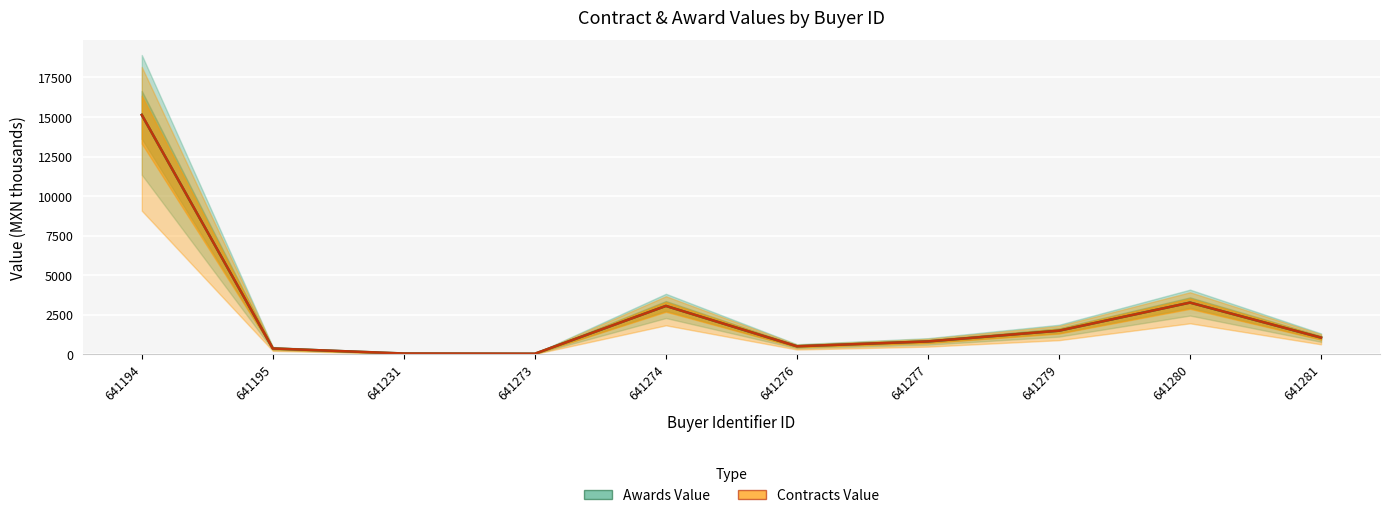

Reading right to left, transcribe all the data shown in this chart.

Awards Value: 641281=1061.1	641280=3272.5	641279=1498.0	641277=820.7	641276=513.5	641274=3062.7	641273=43.7	641231=57.1	641195=374.1	641194=15127.4
Contracts Value: 641281=1061.1	641280=3272.5	641279=1498.0	641277=820.7	641276=513.5	641274=3062.7	641273=43.7	641231=57.1	641195=374.1	641194=15127.4